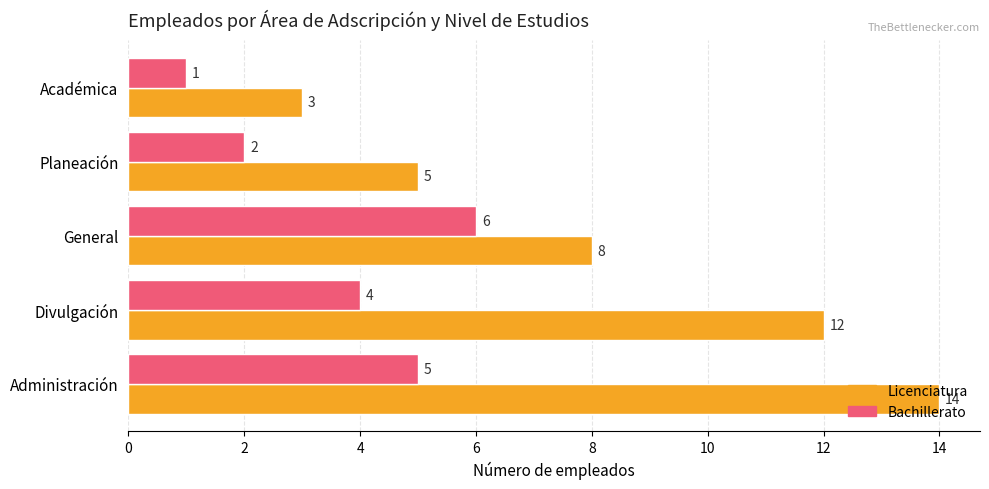

List the series in order of their overall mean, lowest first.

Bachillerato, Licenciatura